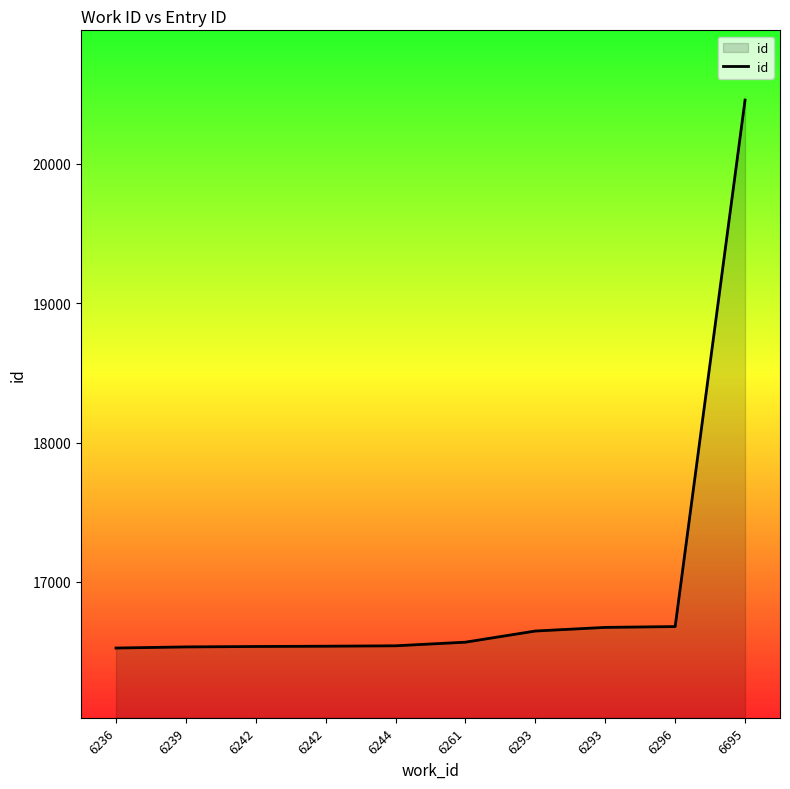

List the labels in order of value, largest first.

6695, 6296, 6293, 6293, 6261, 6244, 6242, 6242, 6239, 6236